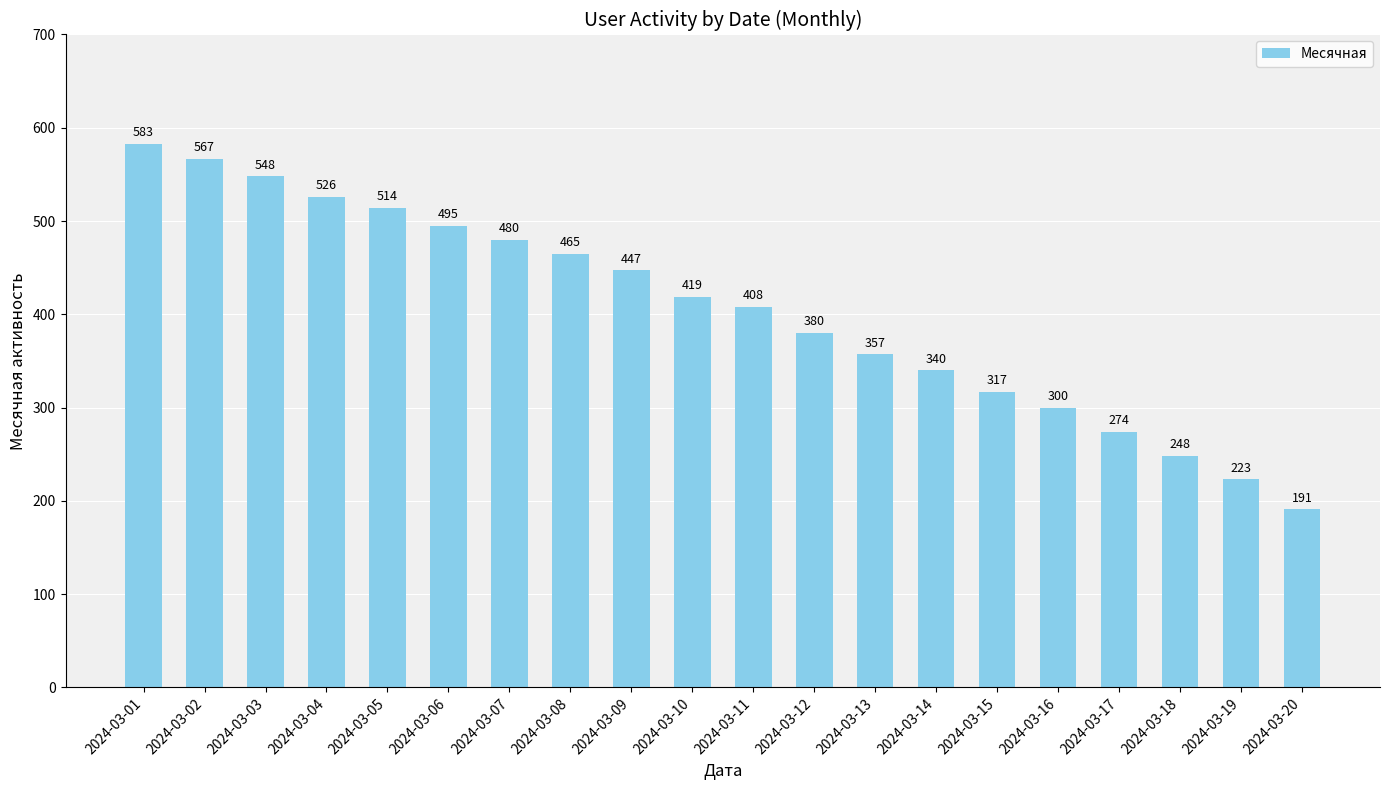

How many bars are there in total?

20